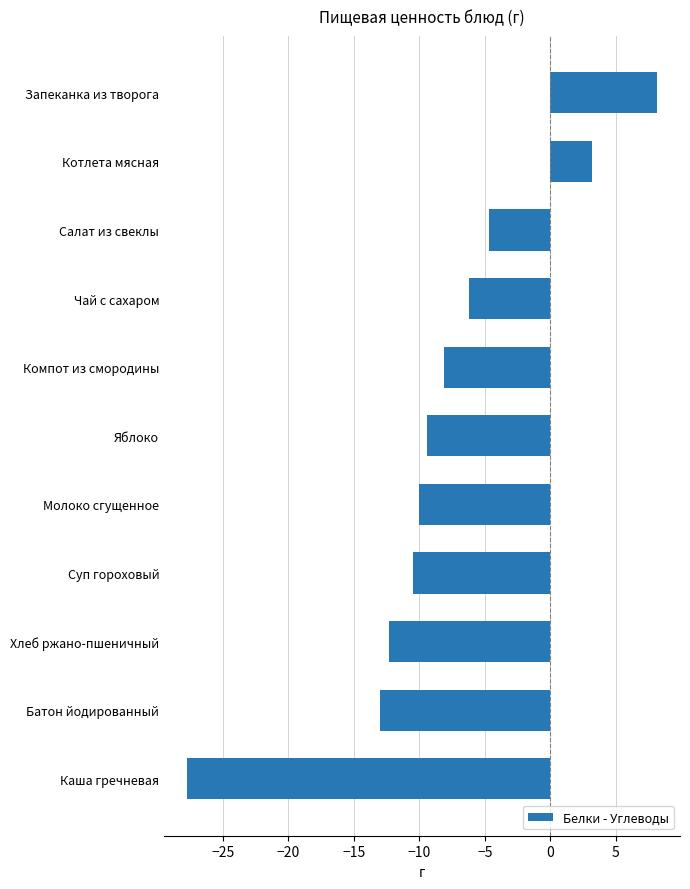

The value at Каша гречневая is -41.8. True or false?

False